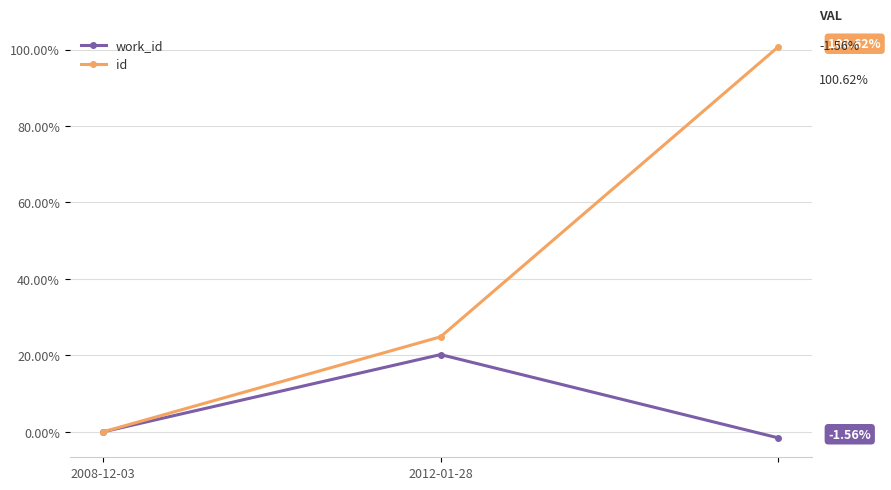

How many series are shown in this chart?

2